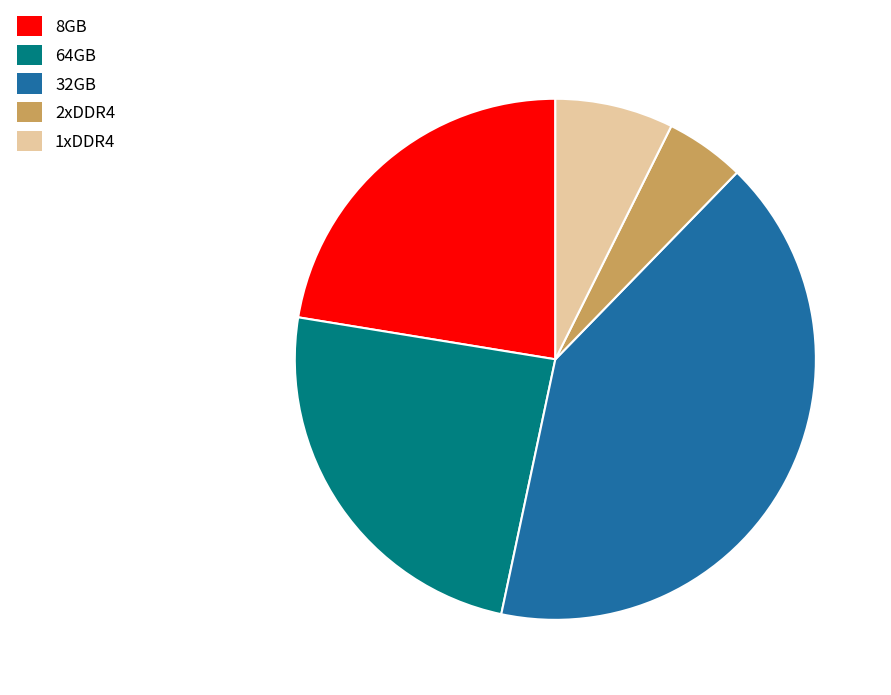

Which has a higher value, 8GB or 64GB?

64GB